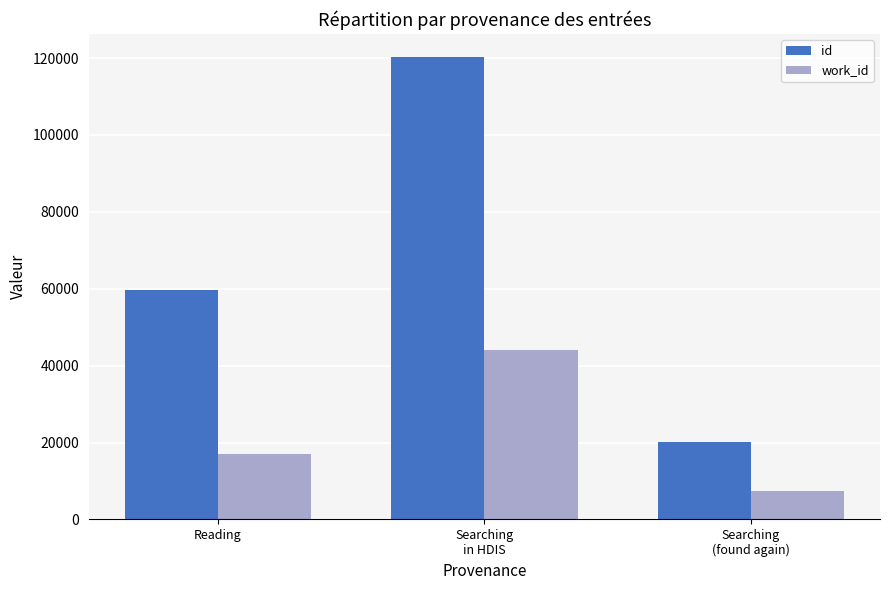

Which label corresponds to the smallest value in the chart?

Searching
(found again)